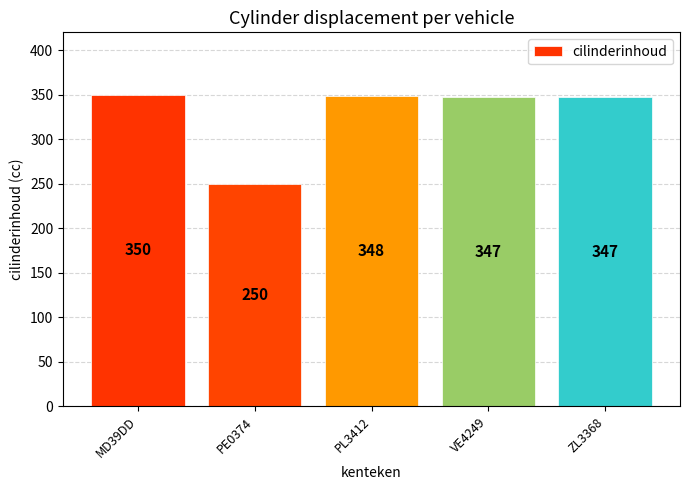

Reading right to left, extract all data points from this chart.

347	347	348	250	350